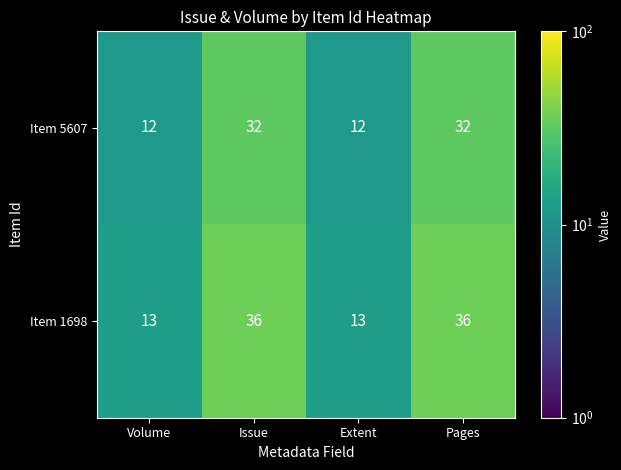

Which series has the largest total across all categories?

Item 1698